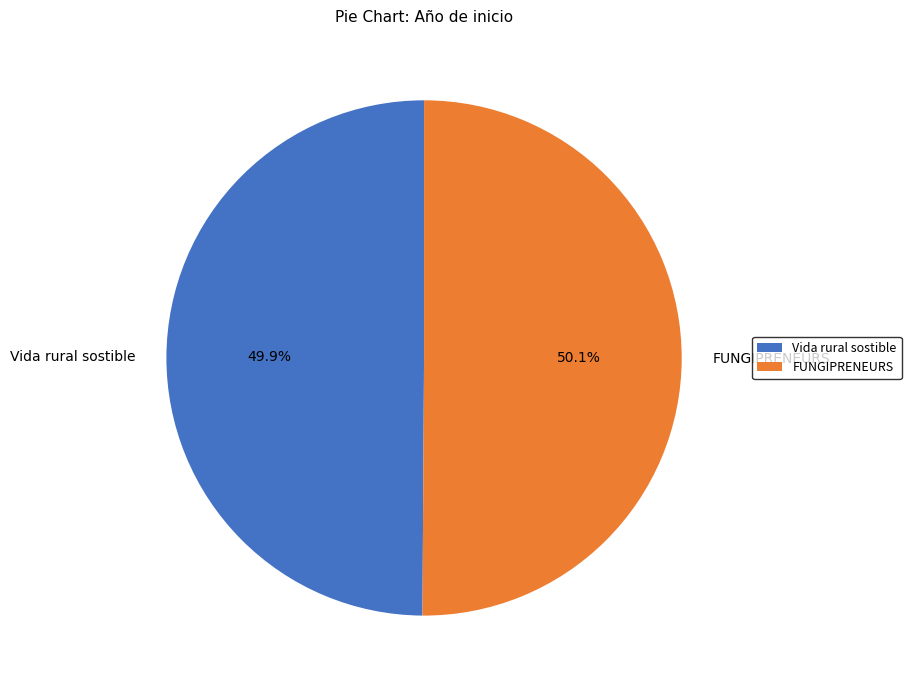

Is there a majority slice in this chart?

Yes